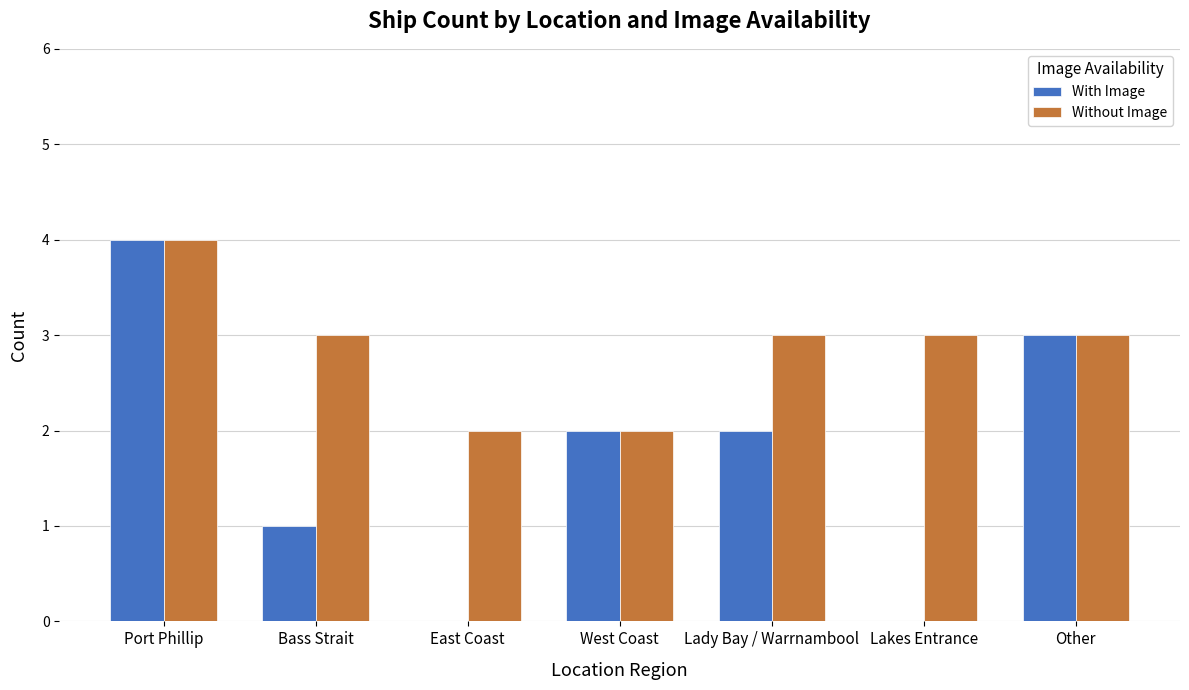

What is the total value across all series at Bass Strait?

4